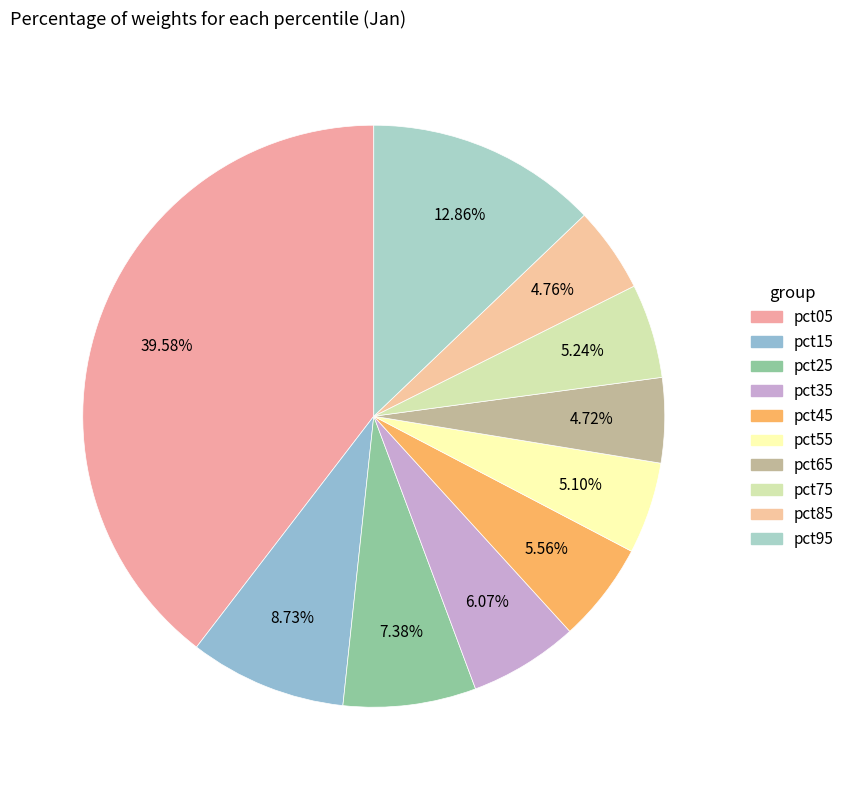

To the nearest percent, what percentage of the pie is pct35?

6%